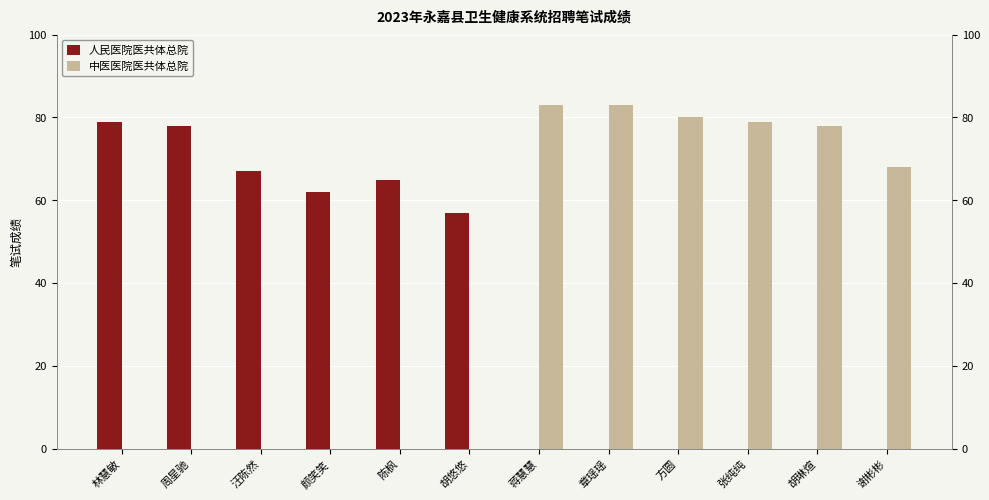

The value of 人民医院医共体总院 at 胡悠悠 is 39. True or false?

False